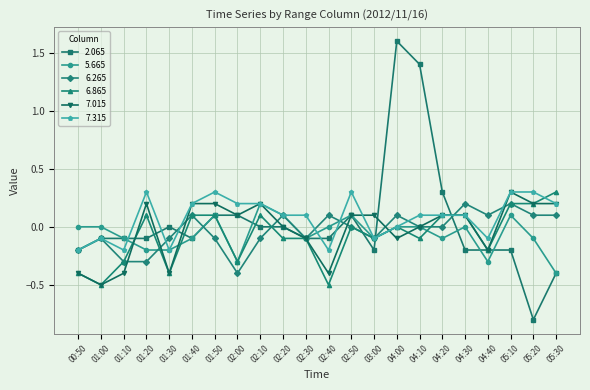

How many categories are shown in the chart?

22